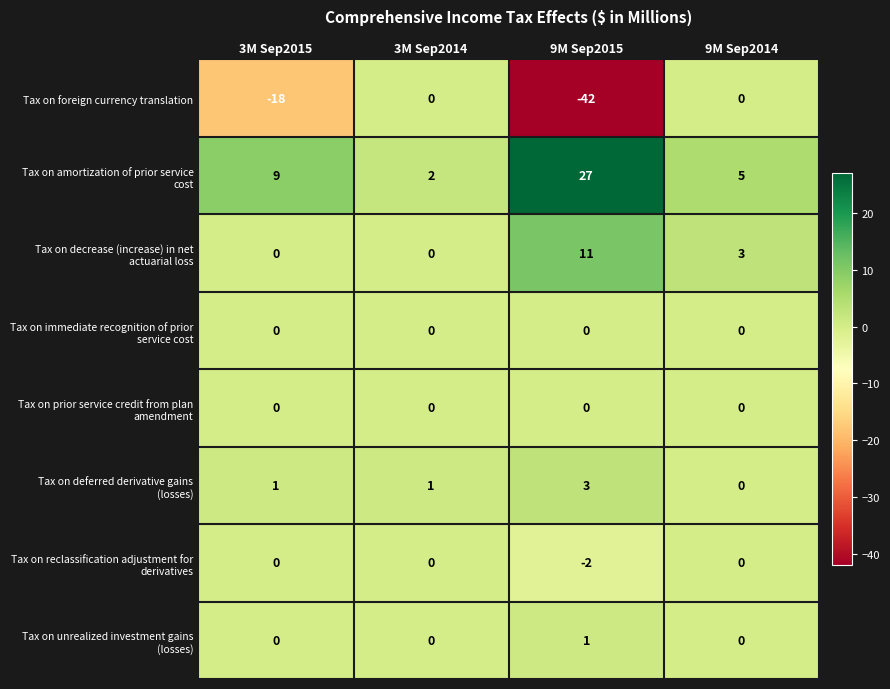

At which category does the chart reach its peak across all series?

9M Sep2015